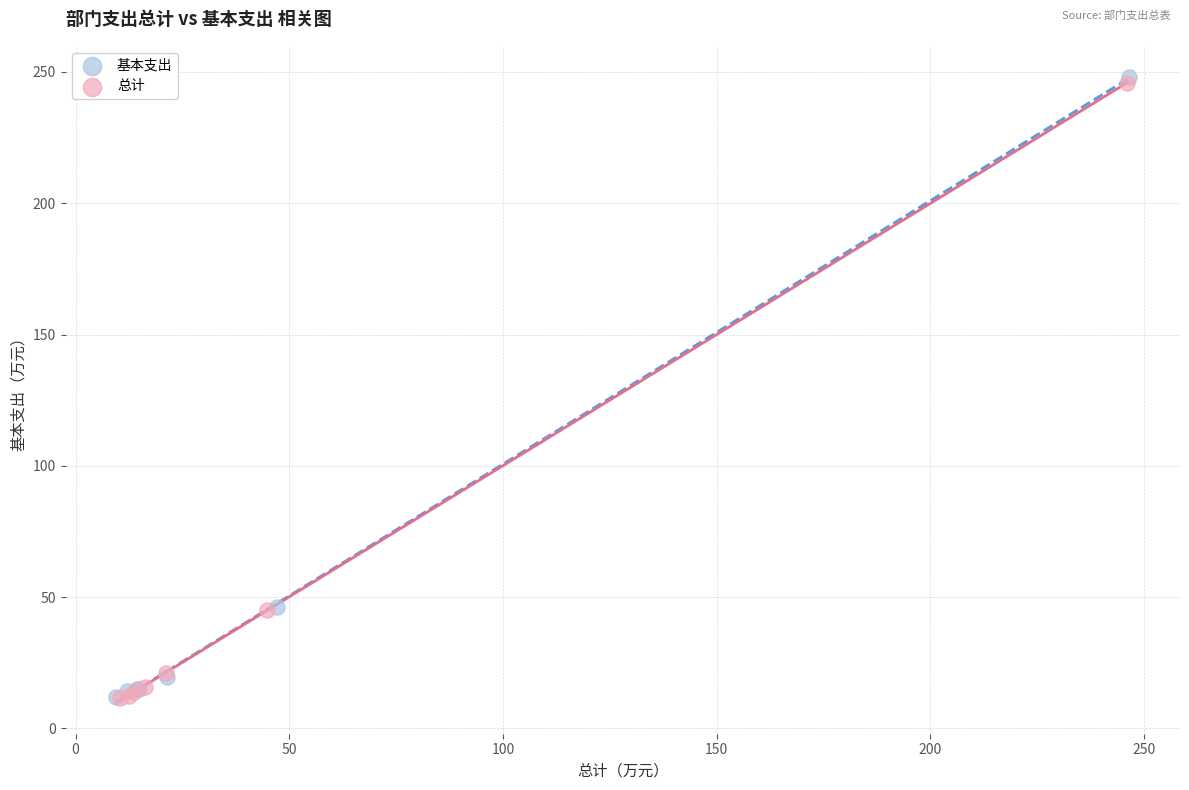

What are all the series names shown in the legend?

基本支出, 总计